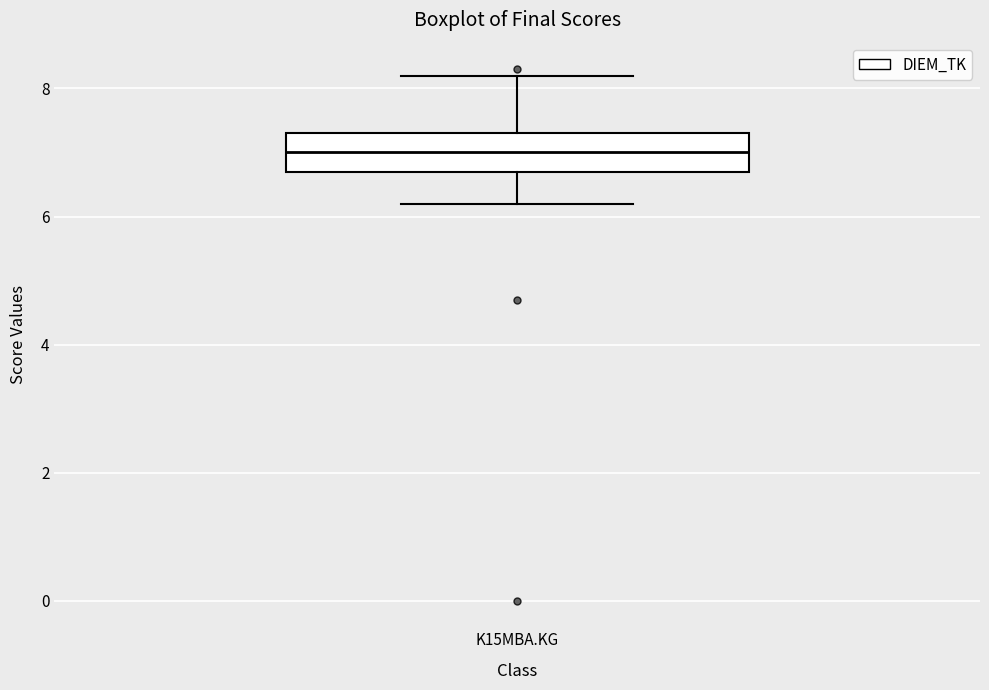

Transcribe this box plot: give where the median line is, the range the box spans, and where the two whiskers end, as read against the y-axis. The values are not printed on the chart, so give them approximately, as read against the axis.

median 7.0, box 6.8 to 7.4, whiskers 6.2 to 8.2